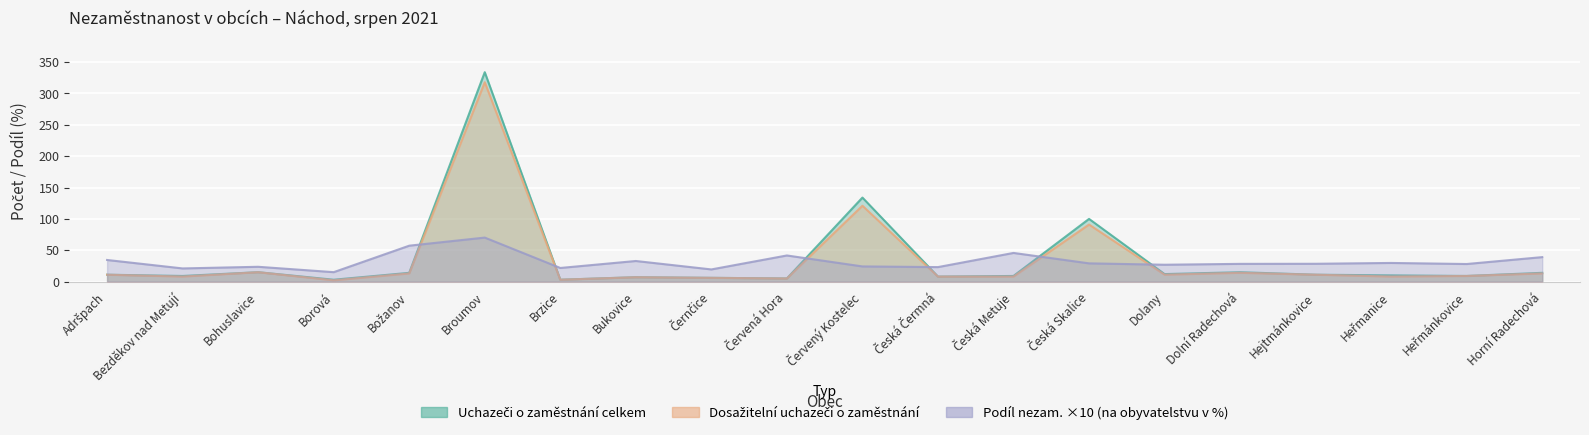

Is it true that Uchazeči o zaměstnání celkem equals 26.1 at Dolní Radechová?

False